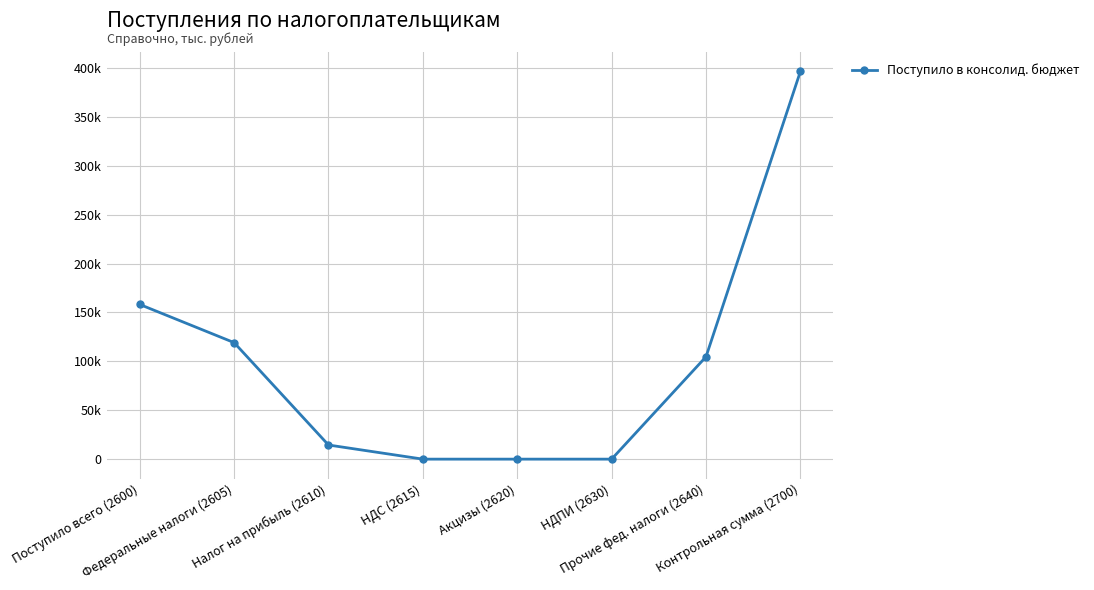

Where does the data first go above 104715?

Поступило всего (2600)